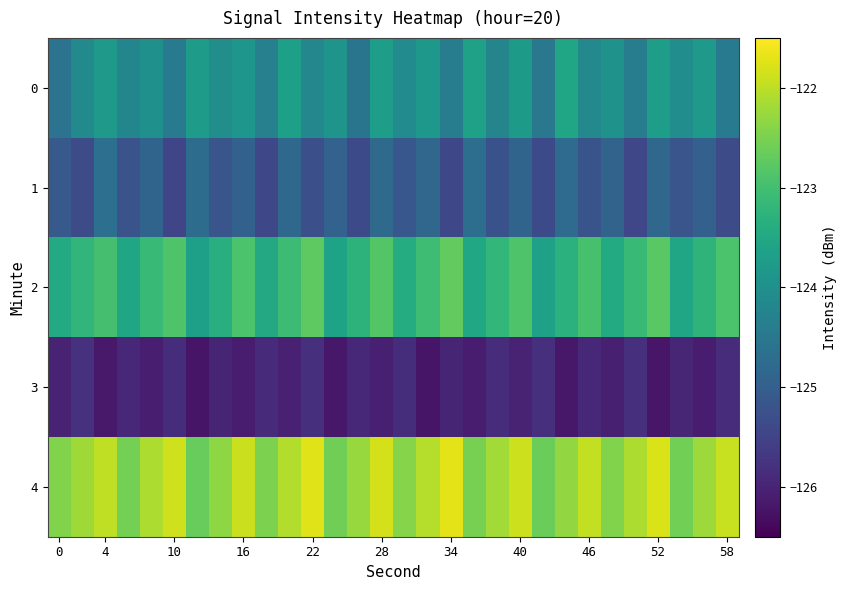

At how many categories does at least one series exceed -124?

30